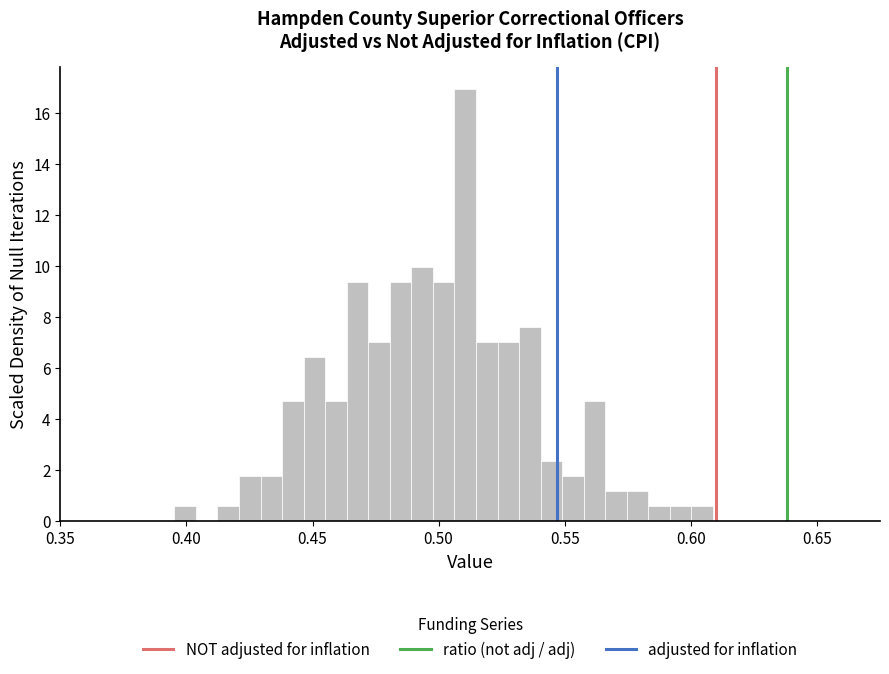

Read against the x-axis, roughly where is the centre of the tallest bar?

0.510